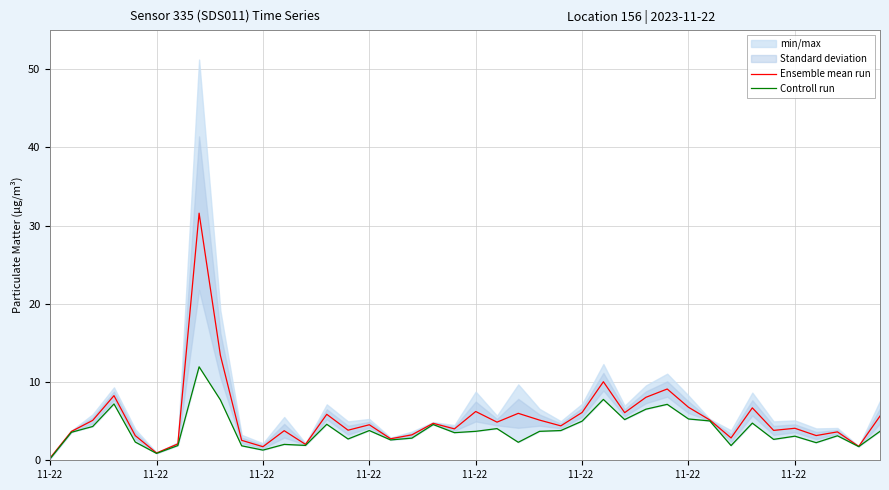

True or false: Ensemble mean run and Controll run intersect in this chart.

False